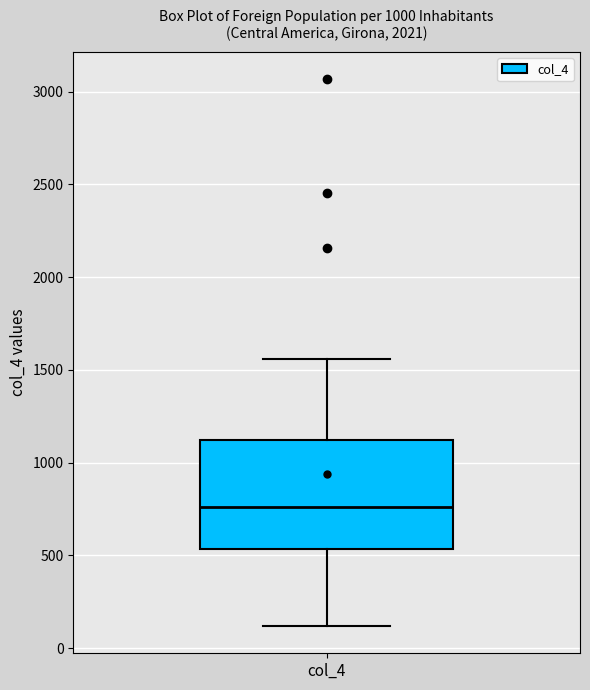

Transcribe this box plot: give where the median line is, the range the box spans, and where the two whiskers end, as read against the y-axis. The values are not printed on the chart, so give them approximately, as read against the axis.

median 750, box 550 to 1100, whiskers 100 to 1550